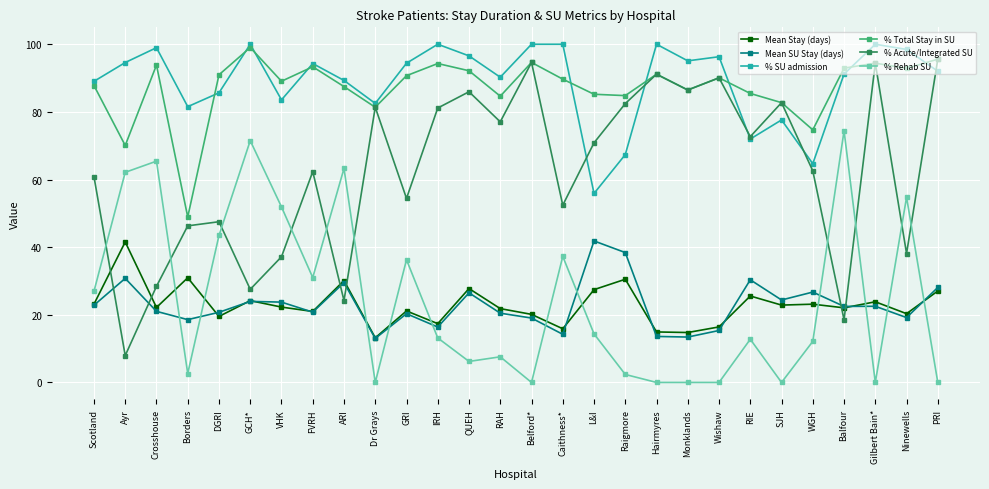

What is the average value of the % SU admission series?

89.0